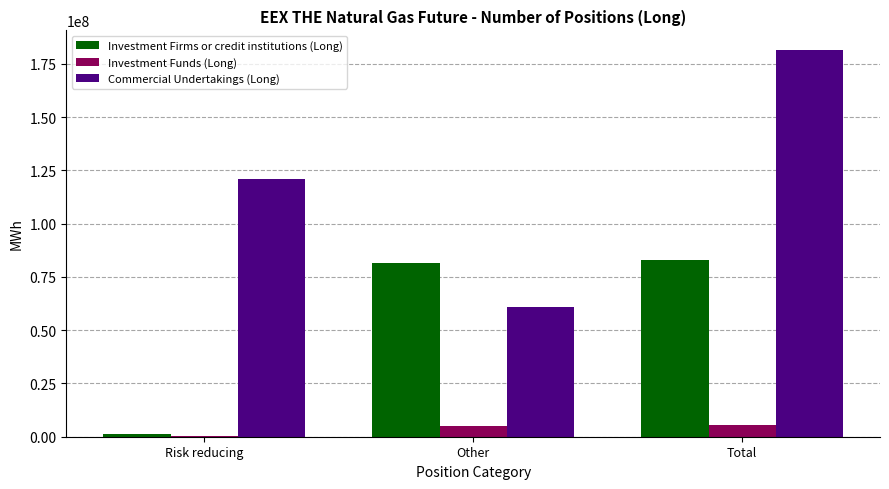

What is the sum of all Investment Funds (Long) values?

10544136